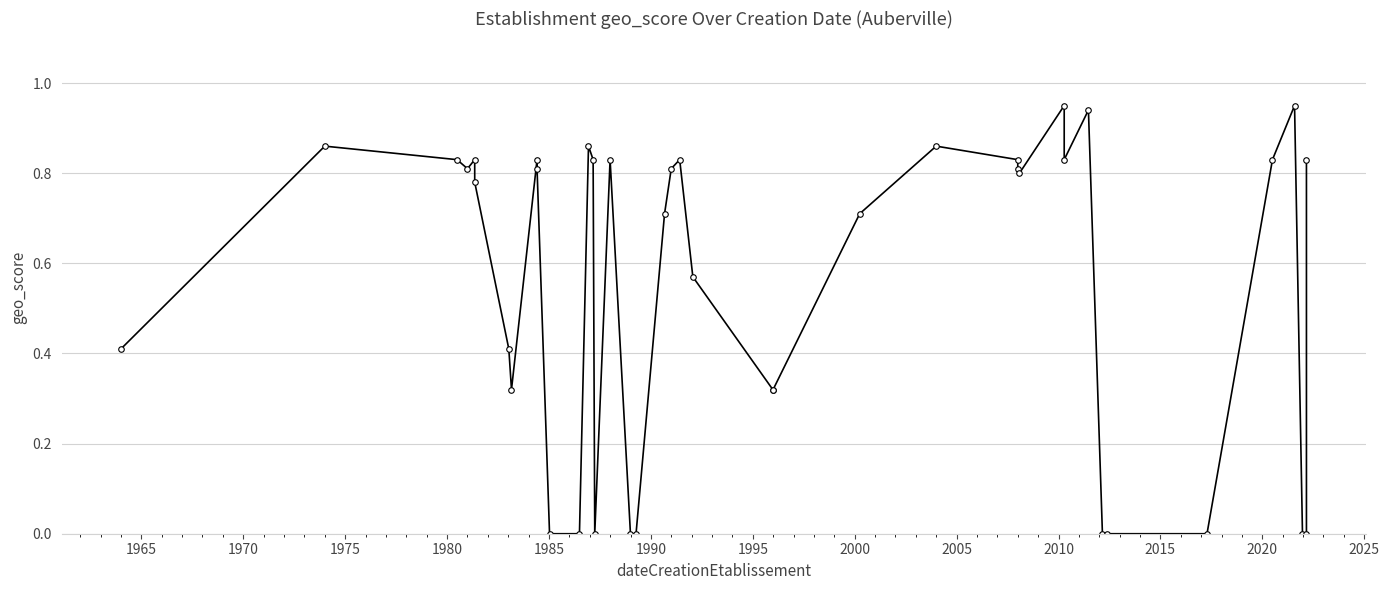

What is the difference between the maximum and minimum values?

0.9